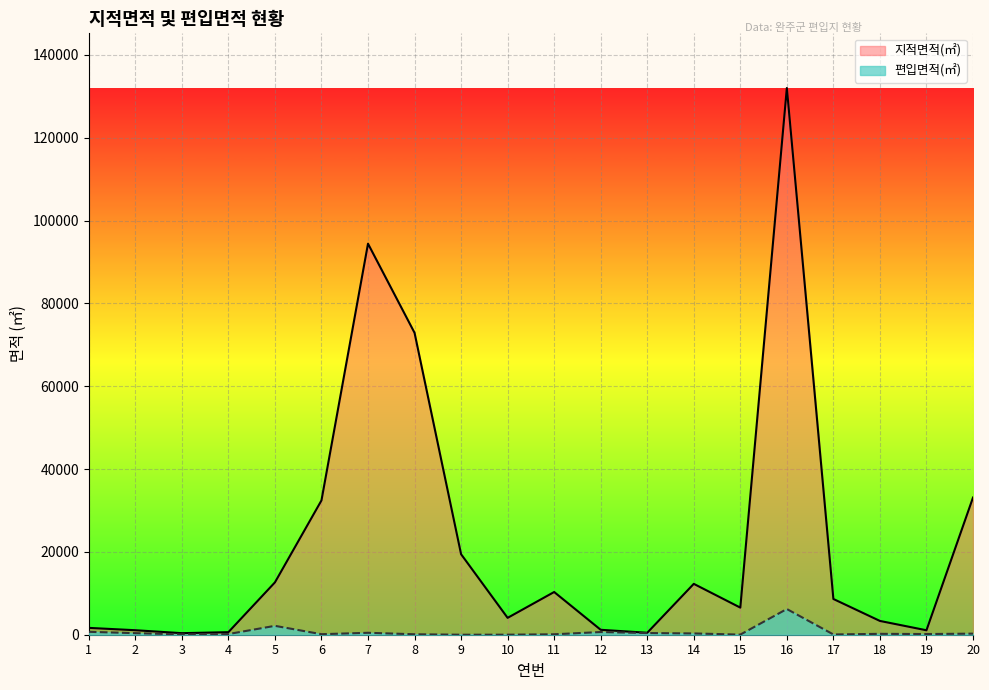

What is the value of the 지적면적(㎡) point at the 6th from the left?

32430.0